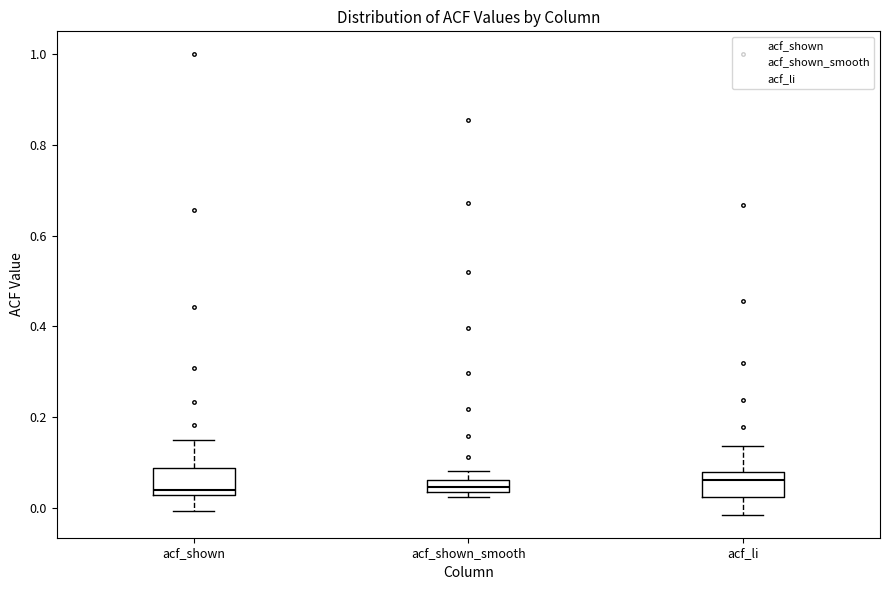

Where does the upper whisker of the box for acf_li end on the y-axis? The values are not printed on the chart, so give them approximately, as read against the axis.

0.14